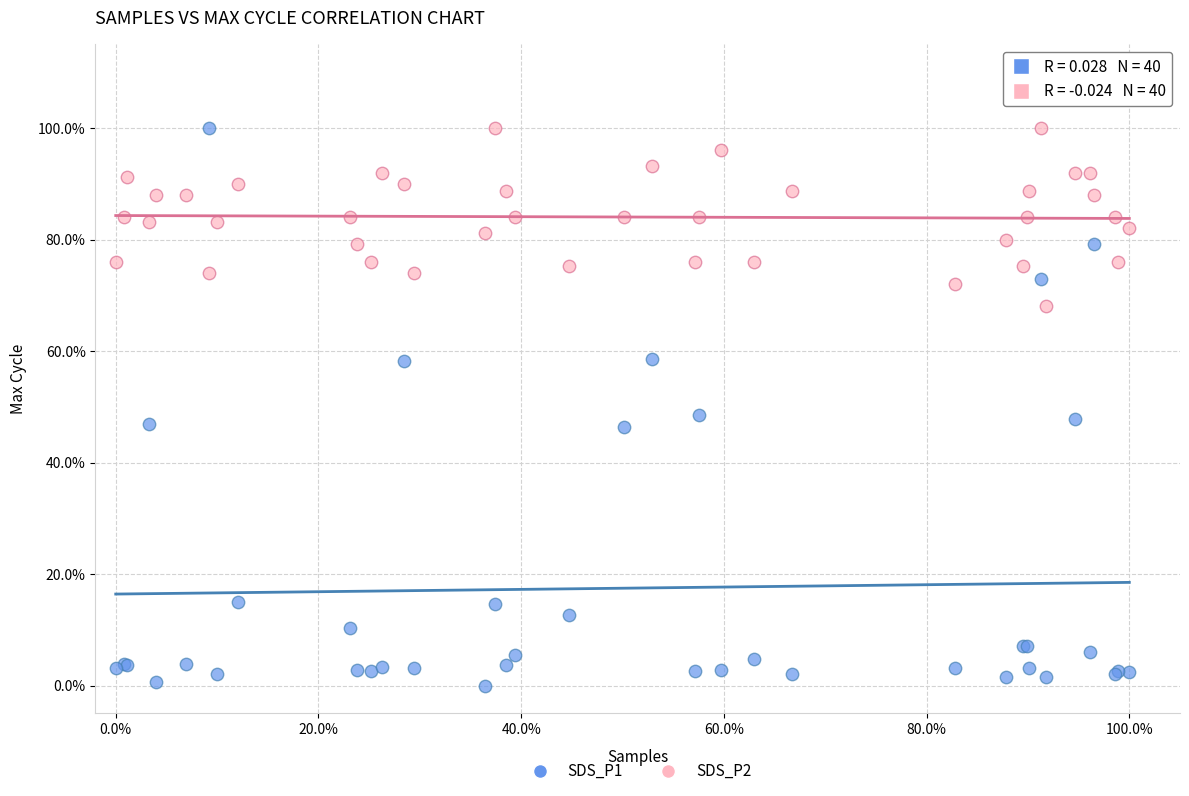

Which series reaches the minimum Y coordinate?

SDS_P1